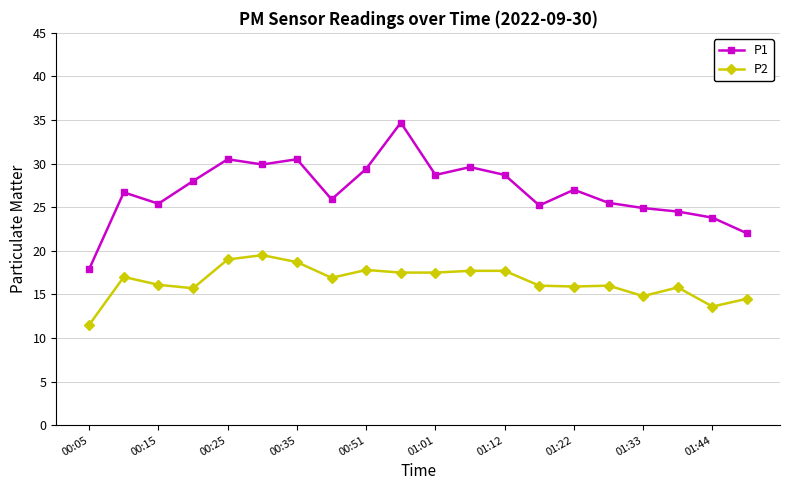

True or false: P1 and P2 intersect in this chart.

False